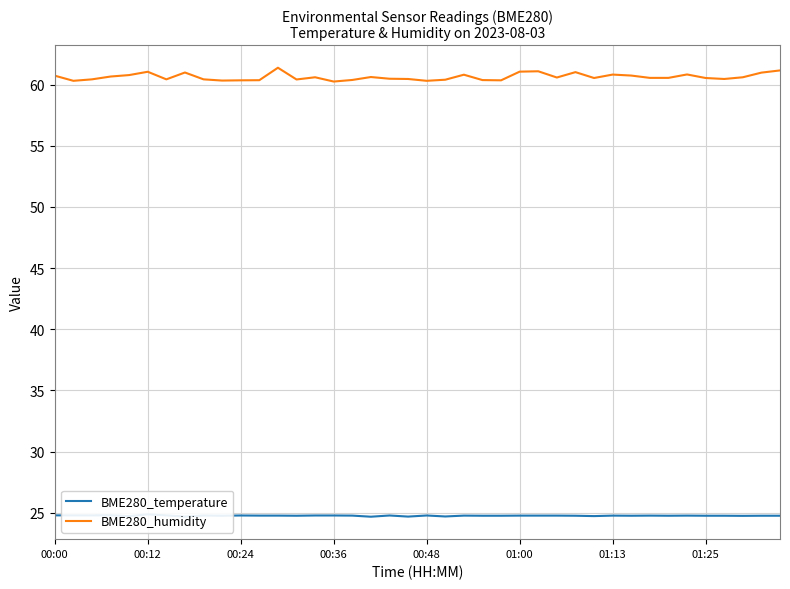

What is the total value across all series at 36?

85.2